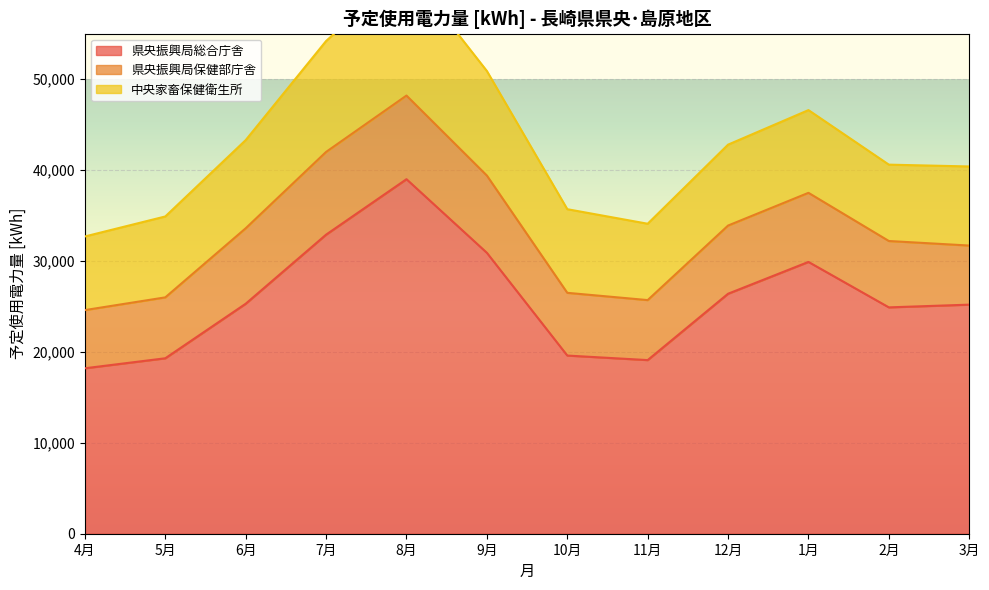

Reading left to right, list all the values displayed in this chart.

県央振興局総合庁舎: 4月=18200	5月=19300	6月=25300	7月=32900	8月=39000	9月=30900	10月=19600	11月=19100	12月=26400	1月=29900	2月=24900	3月=25200
県央振興局保健部庁舎: 4月=6400	5月=6700	6月=8300	7月=9100	8月=9200	9月=8500	10月=6900	11月=6600	12月=7500	1月=7600	2月=7300	3月=6500
中央家畜保健衛生所: 4月=8100	5月=8900	6月=9700	7月=12200	8月=14000	9月=11500	10月=9200	11月=8400	12月=8900	1月=9100	2月=8400	3月=8700